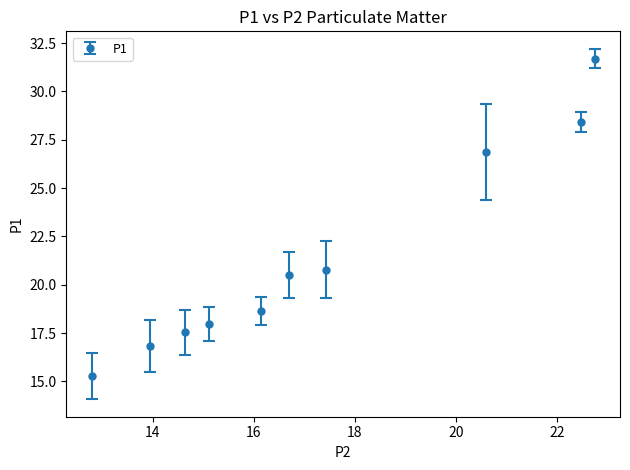

True or false: there are more than 2 points higher than both neighbors.

False